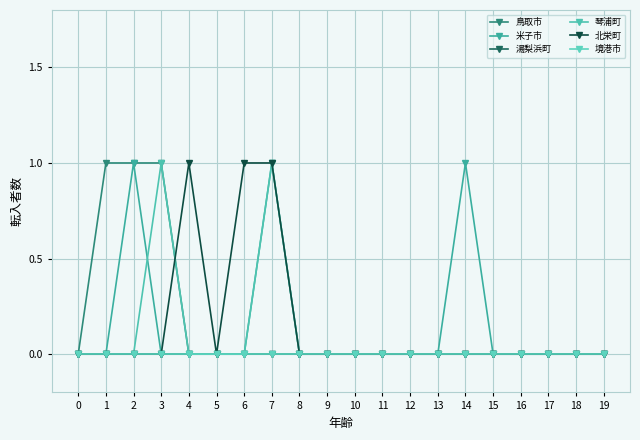

Which label corresponds to the largest value in the chart?

1